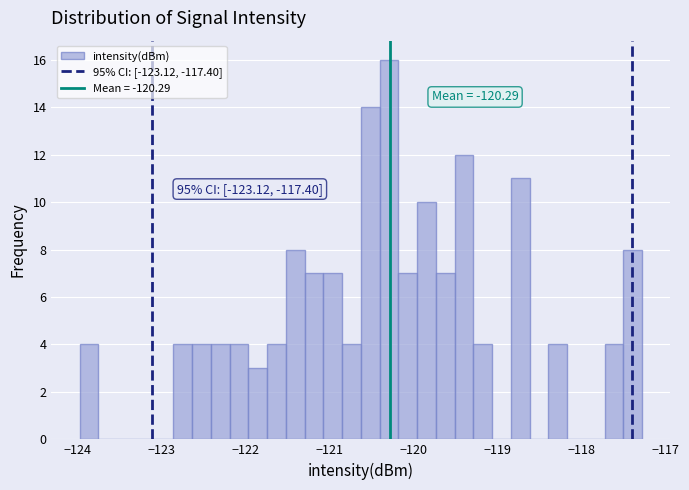

Read against the x-axis, roughly where is the centre of the tallest bar?

-120.3